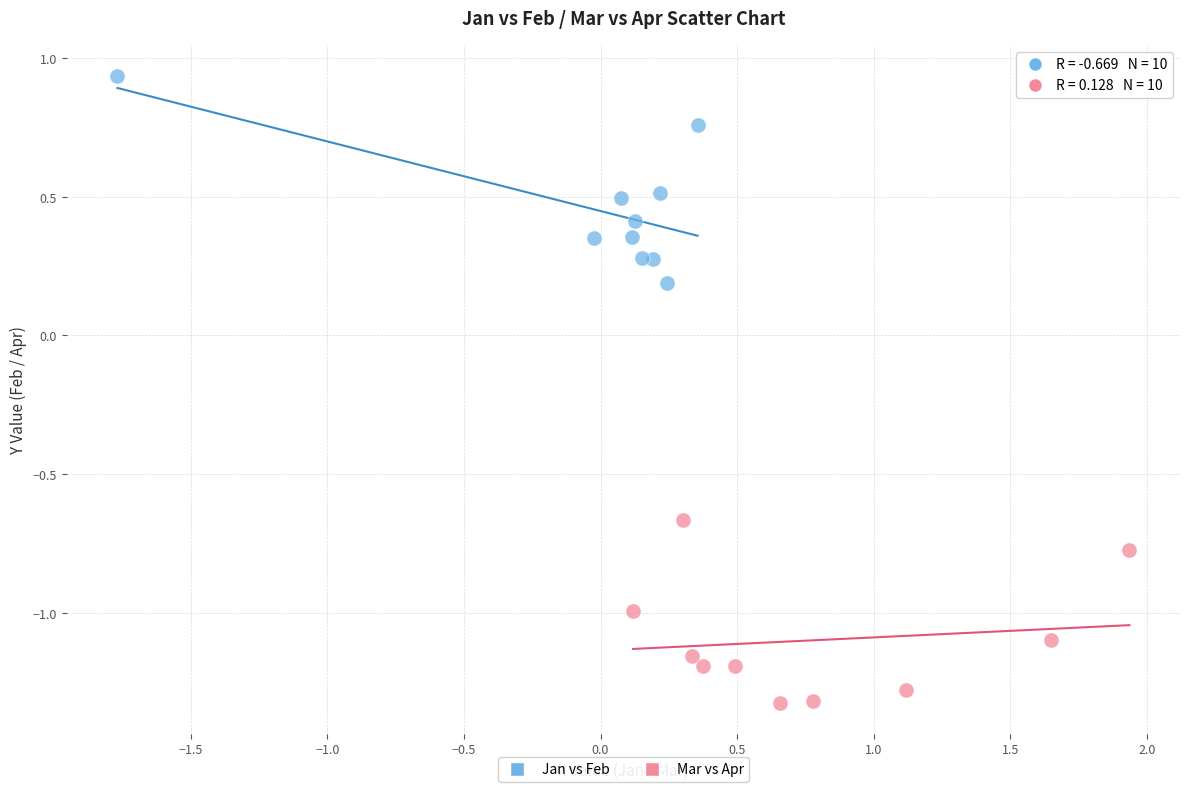

Which series has the widest spread of Y values?

Jan vs Feb